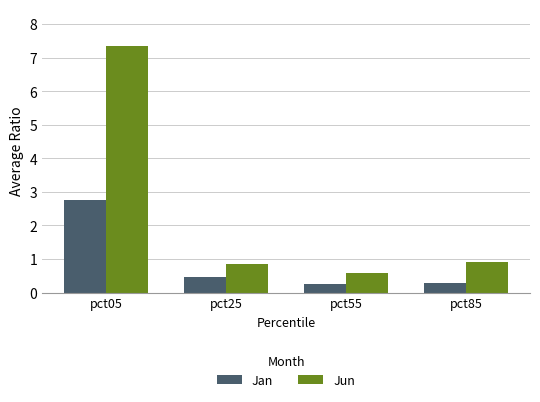

What are all the series names shown in the legend?

Jan, Jun